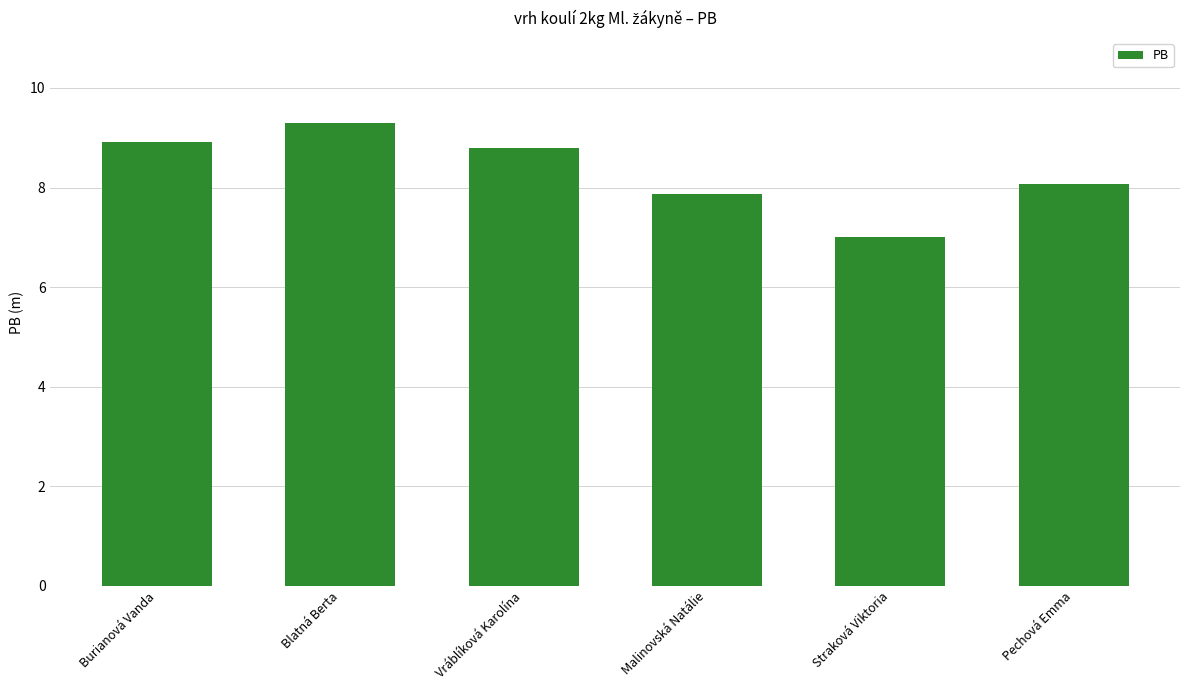

Count the number of categories in the chart.

6